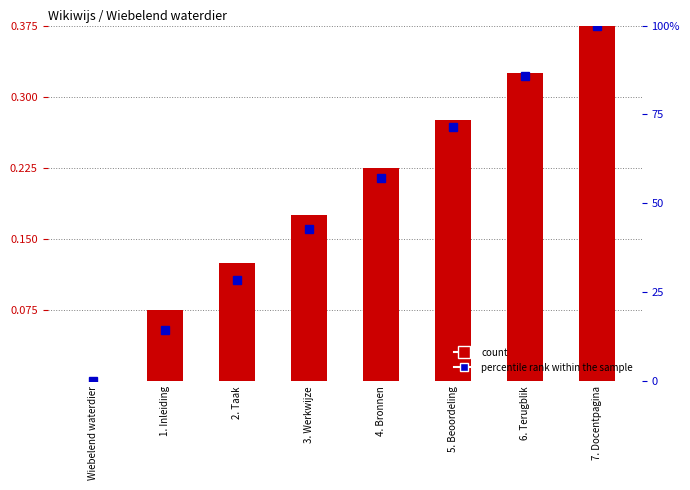

The value at 3. Werkwijze is 0.2. True or false?

True